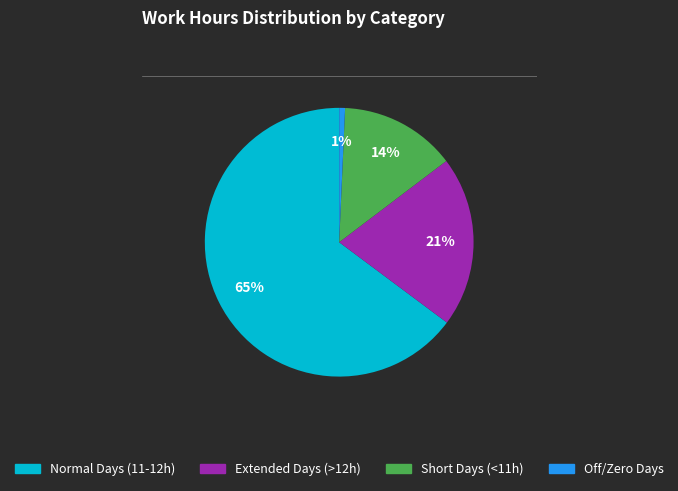

Does any single category account for the majority?

Yes